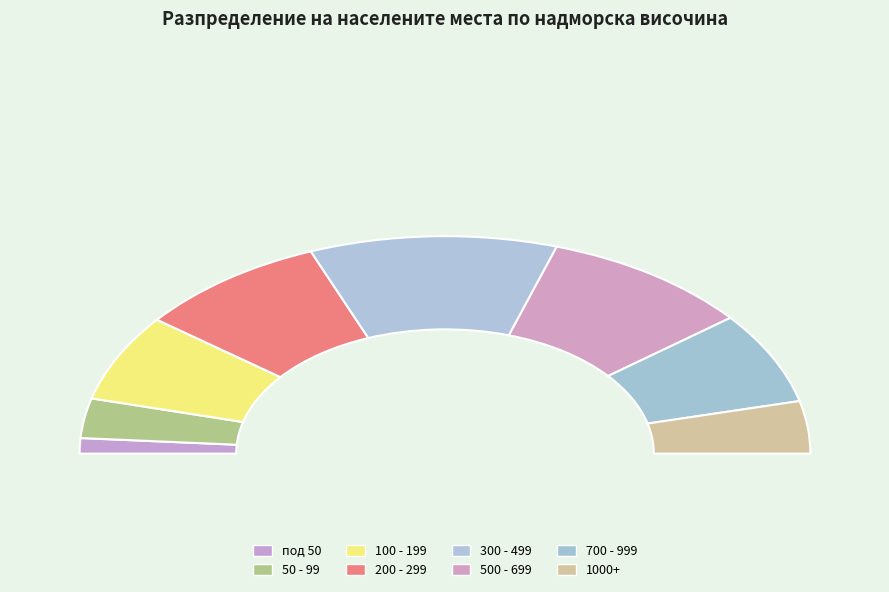

True or false: BG3 accounts for 27% of the total.

False